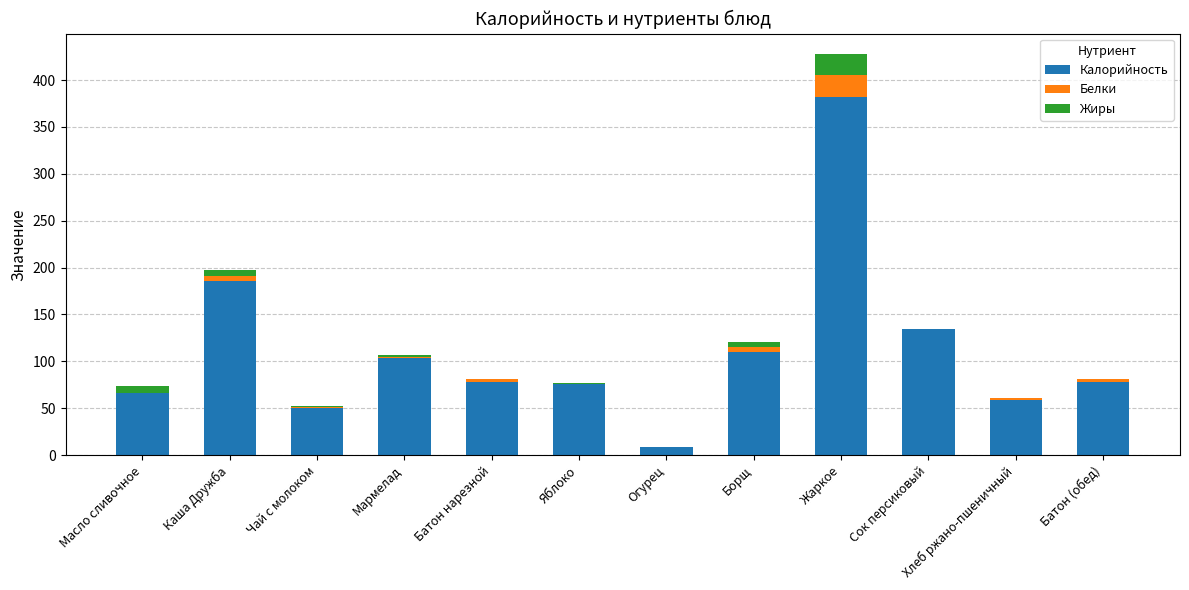

Are the bars grouped side by side (vs. stacked)?

No